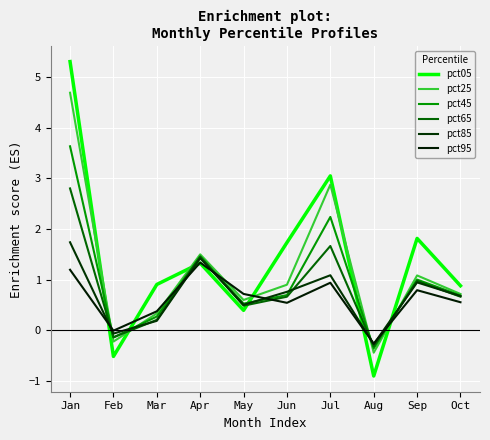

Which series has the largest total across all categories?

pct05